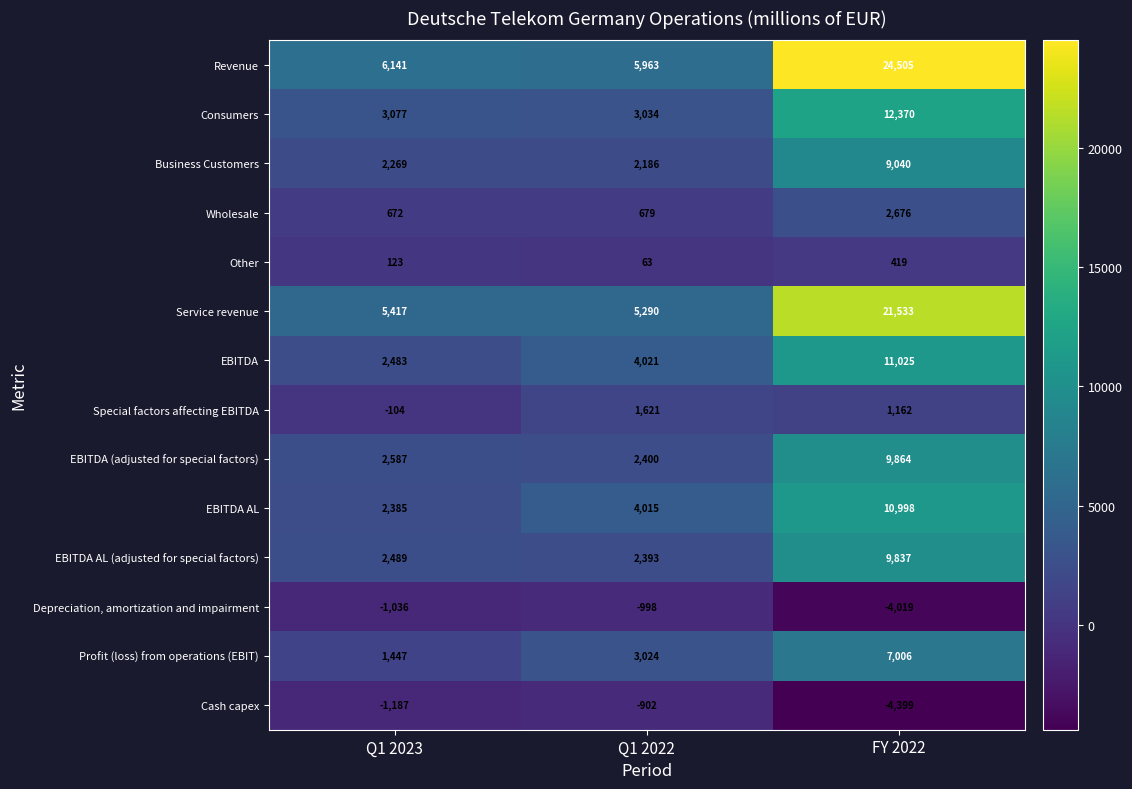

Which series has the largest range (max minus min)?

Revenue